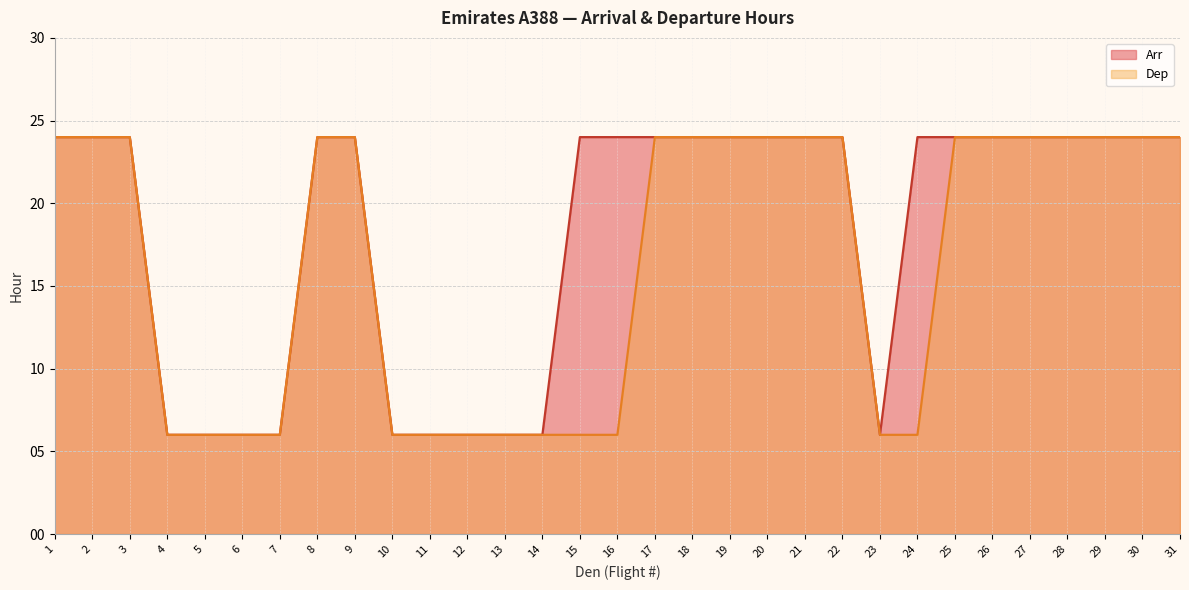

True or false: Arr and Dep intersect in this chart.

False